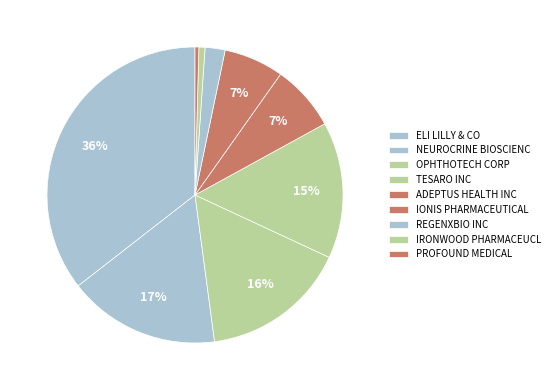

To the nearest percent, what percentage of the pie is ELI LILLY & CO?

36%